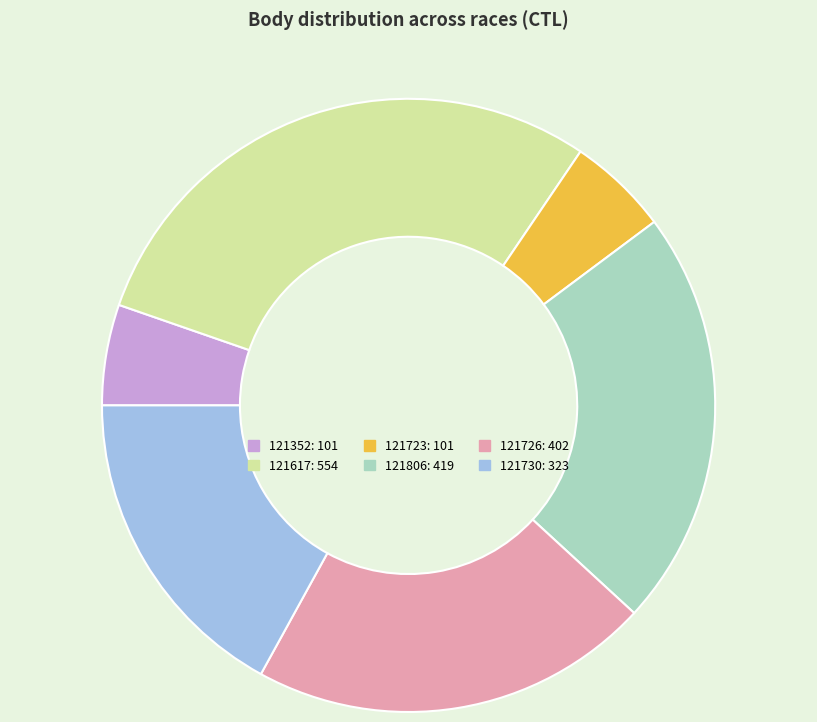

The 121723 slice represents 1% of the pie. True or false?

False